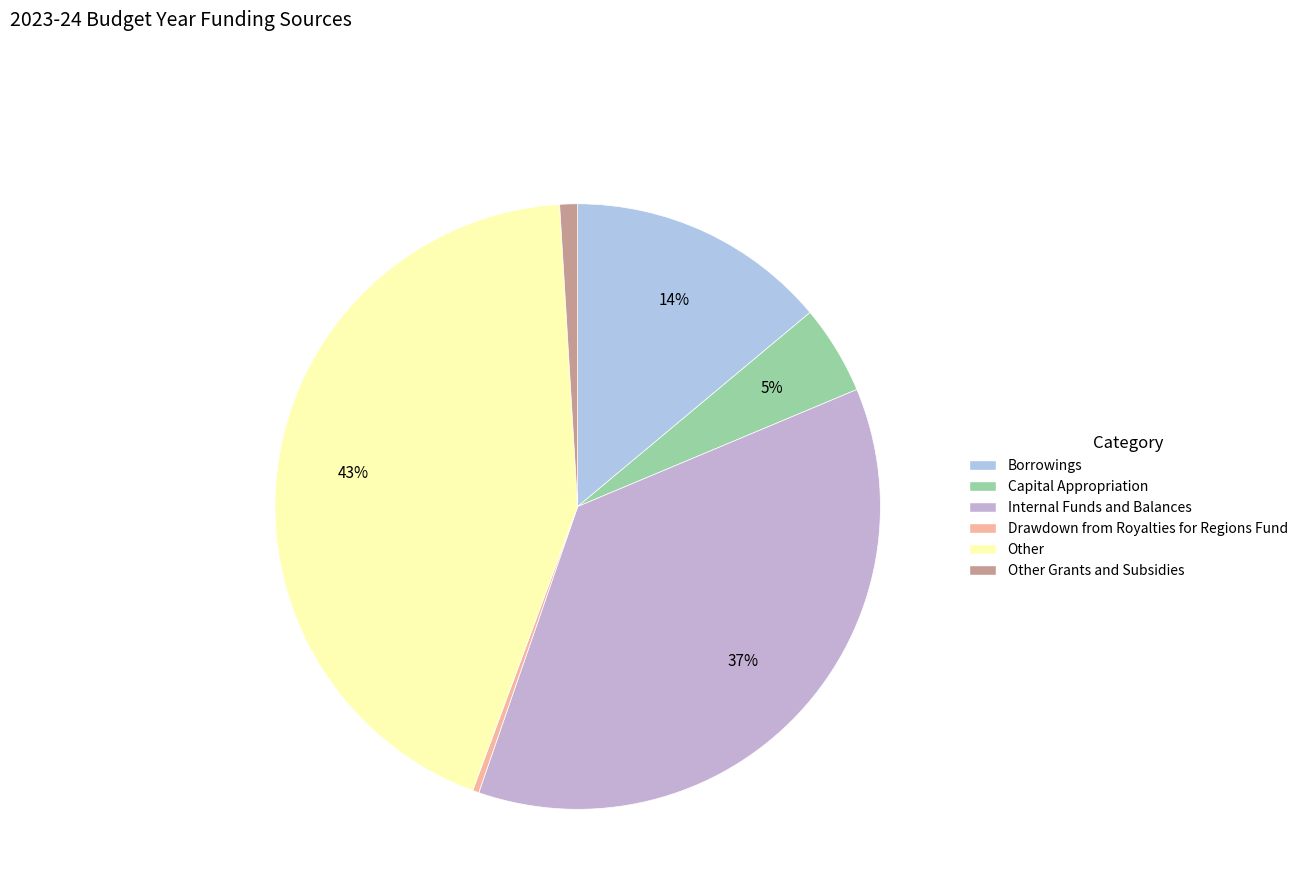

What percentage do Capital Appropriation and Borrowings together represent?

18.7%